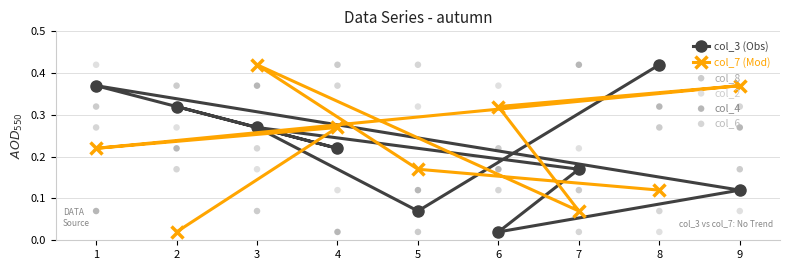

At how many categories does at least one series exceed 0?

9